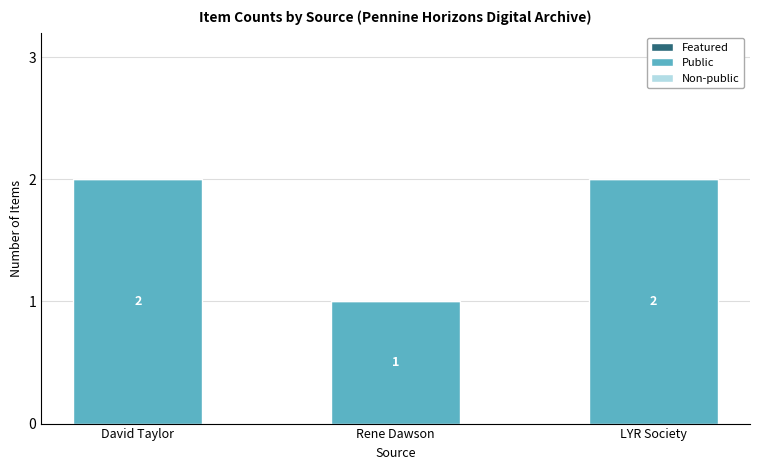

At which category does the chart reach its minimum across all series?

Rene Dawson